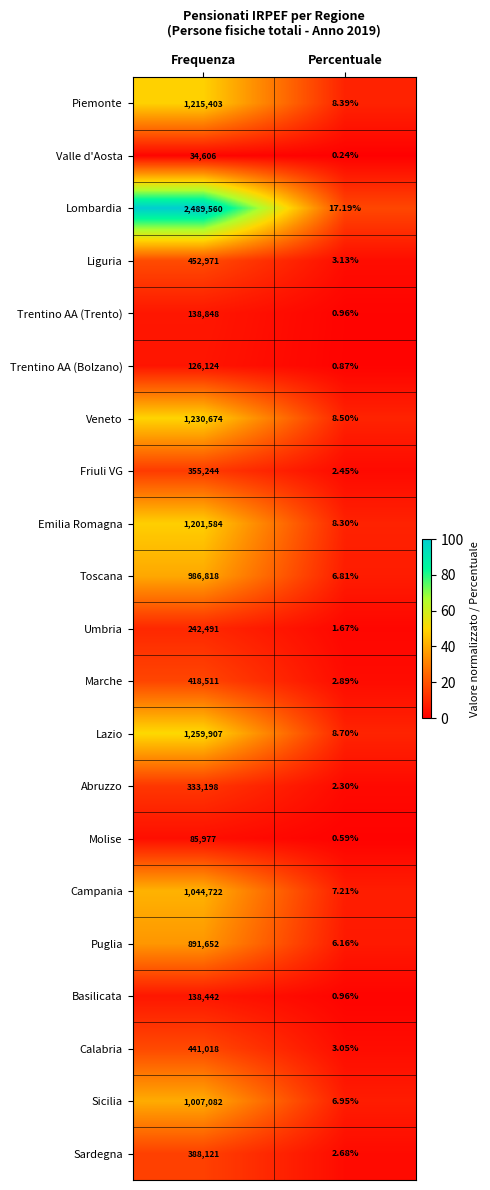

Between Frequenza and Percentuale, which series saw the biggest shift?

Lombardia